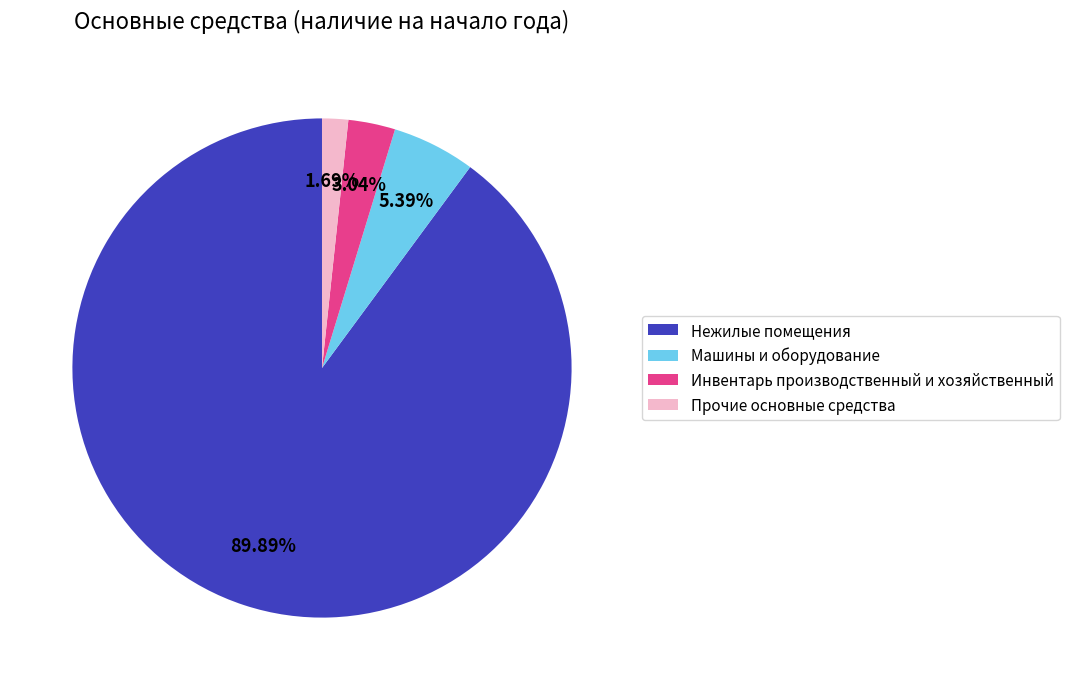

Which slice is the largest?

Нежилые помещения